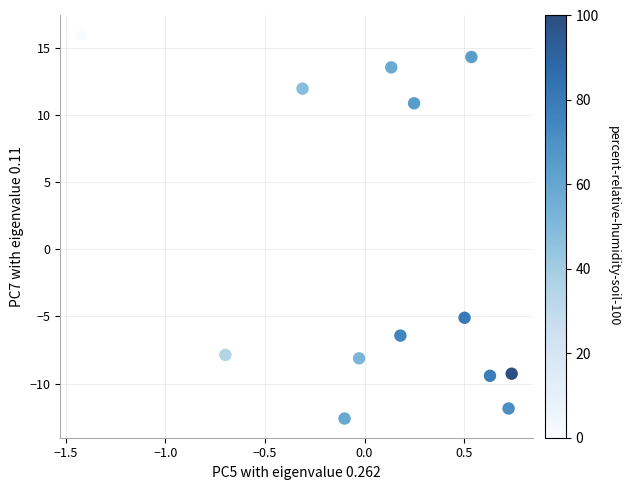

What is the range of X values (max minus min)?

2.2